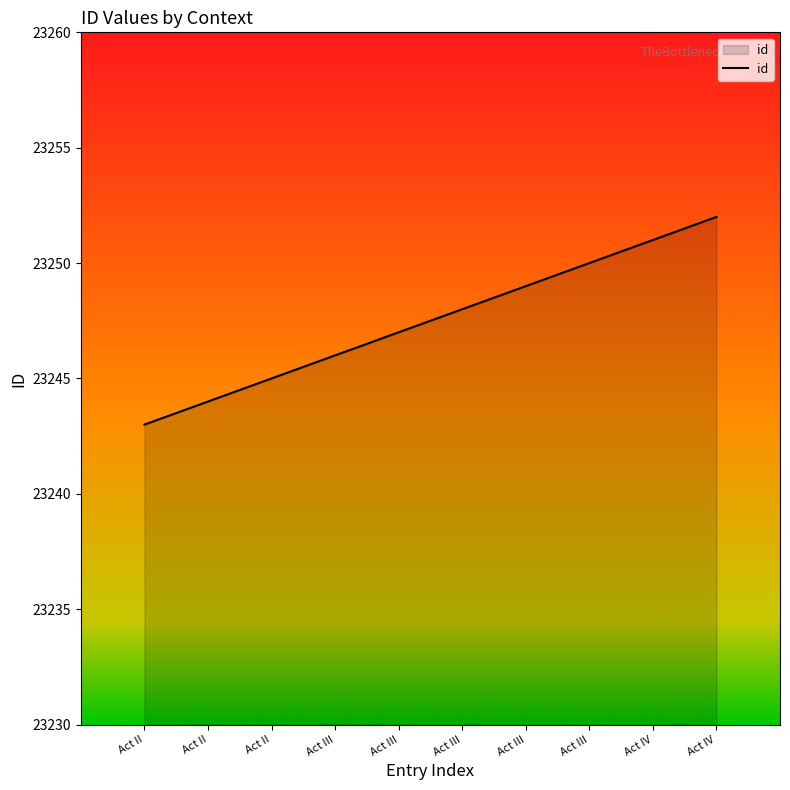

How many lines are shown in the chart?

1